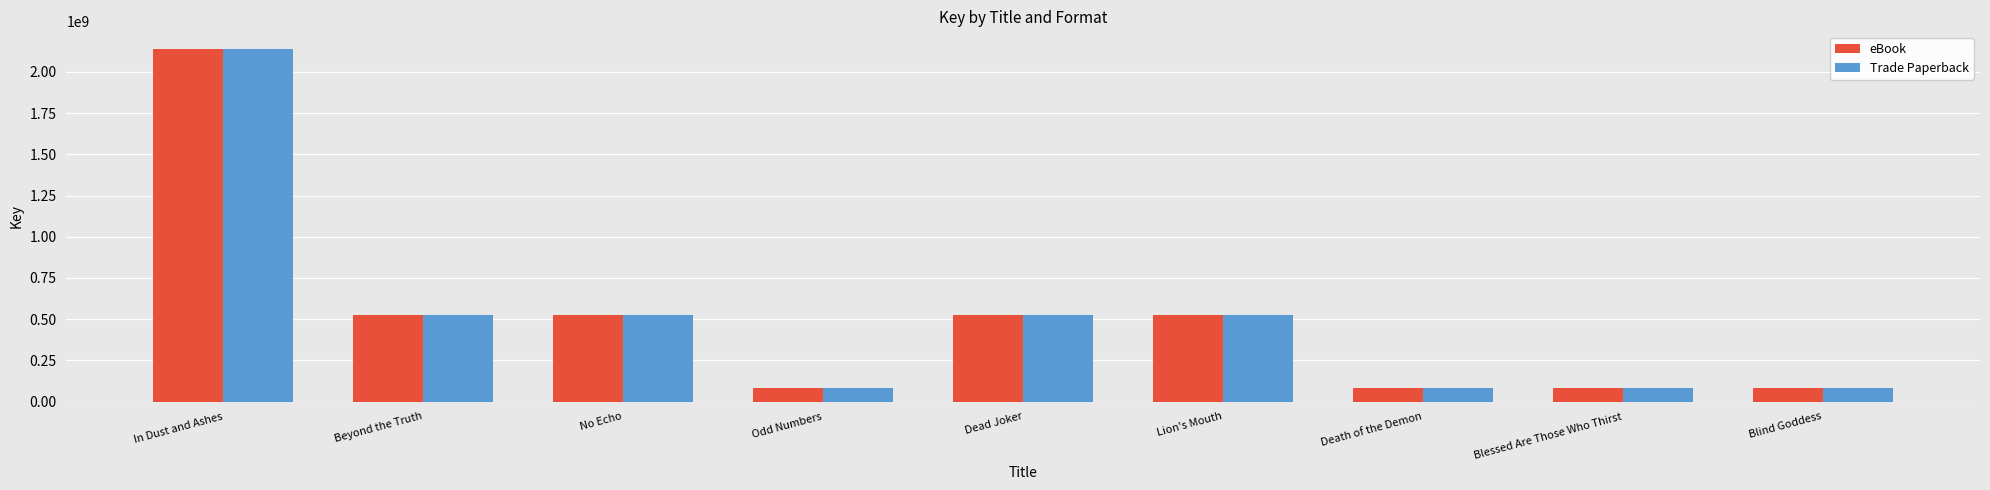

What is the difference between the second highest and minimum values in the Trade Paperback series?

446528865